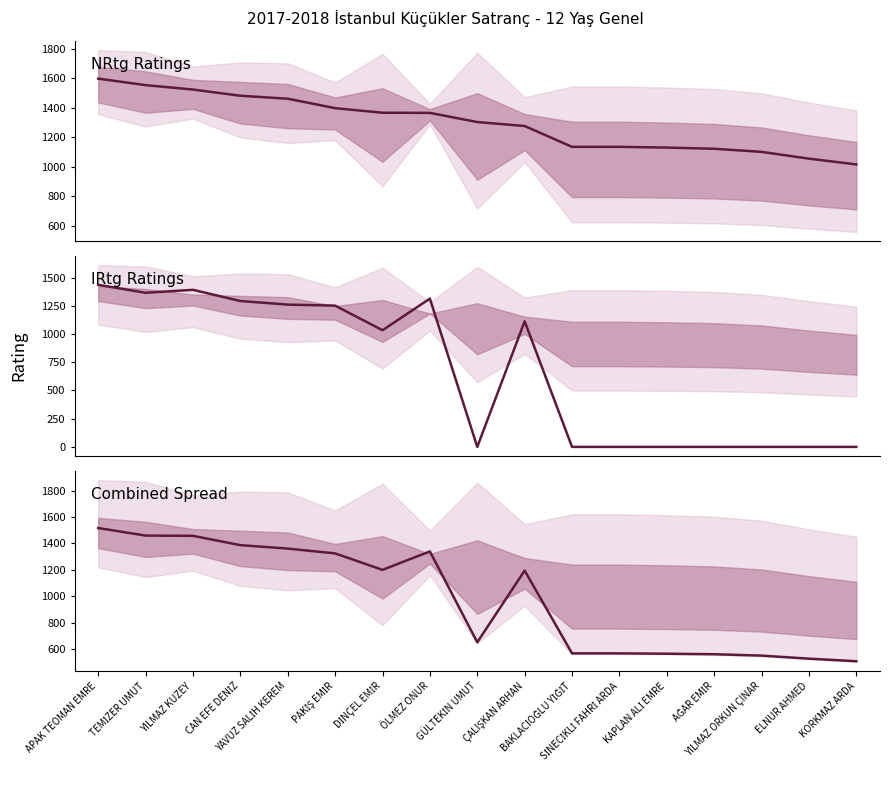

How many values in the Combined Spread series exceed 1194?

9